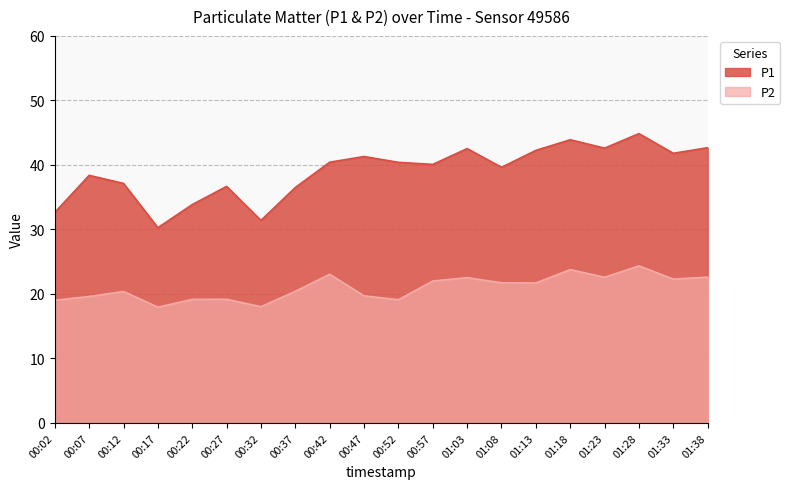

What is the label of the 9th point from the right?

00:57